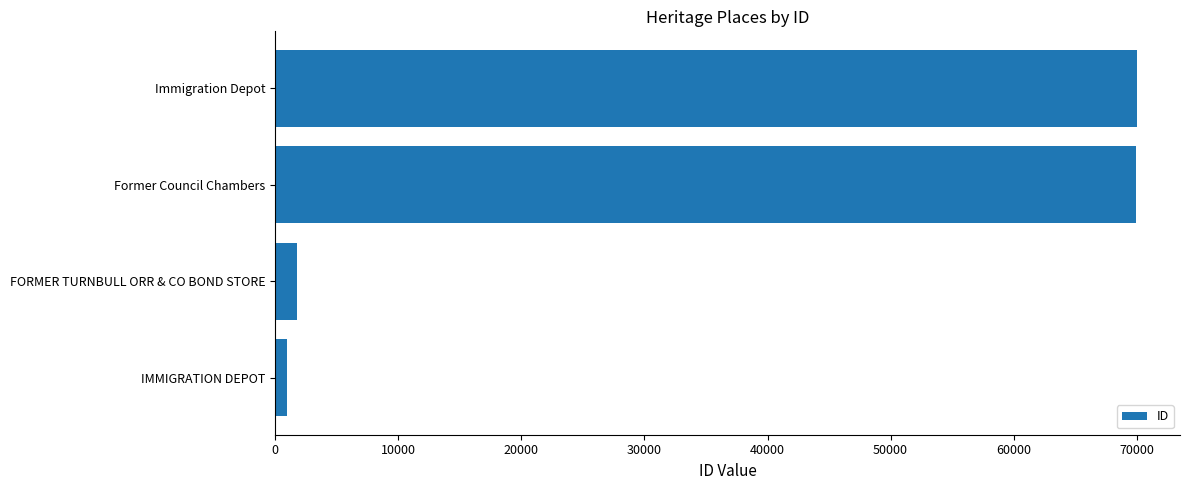

What is the maximum value shown in the chart?

70022